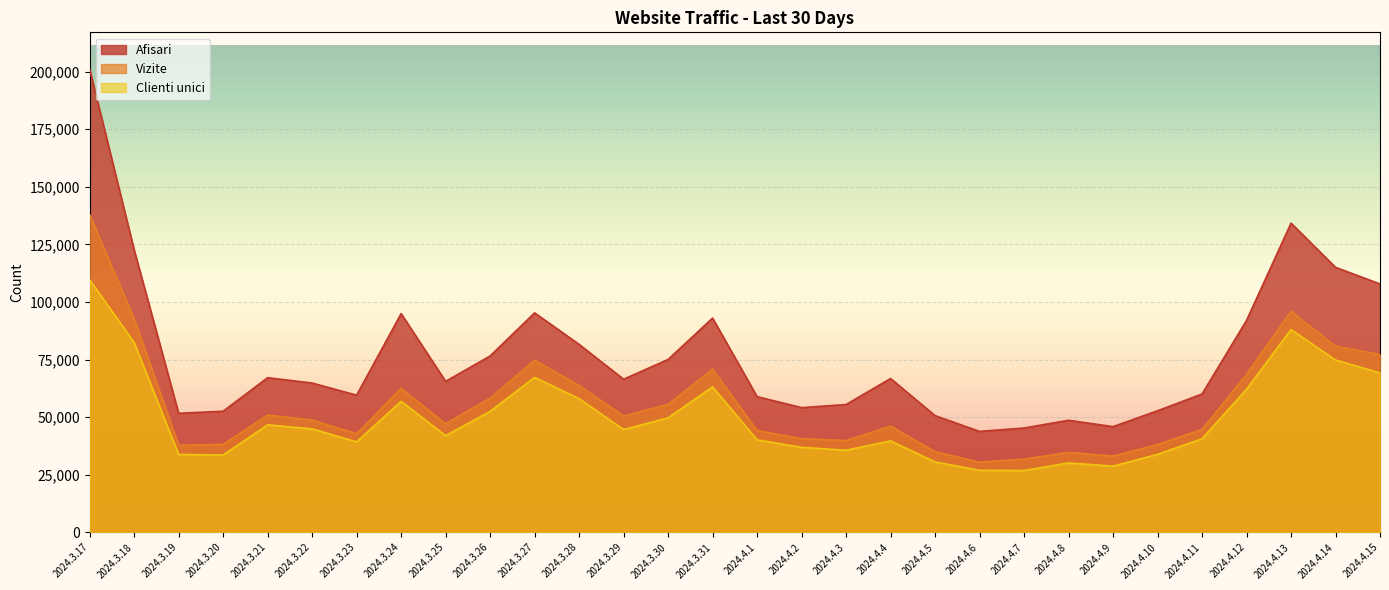

What is the total value across all series at 2024.4.11?

145327